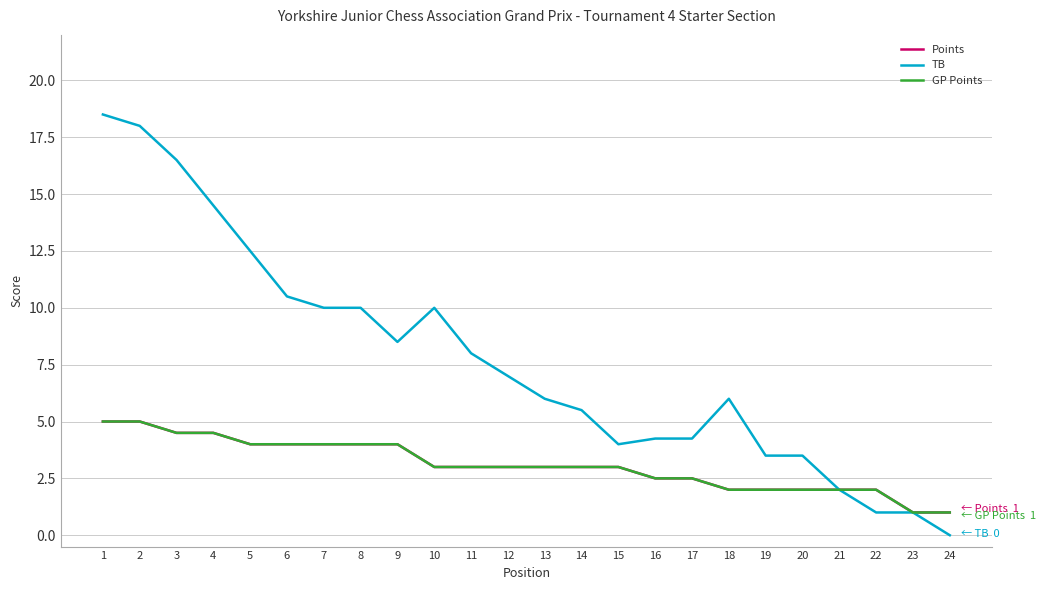

True or false: GP Points and Points cross at least once.

False